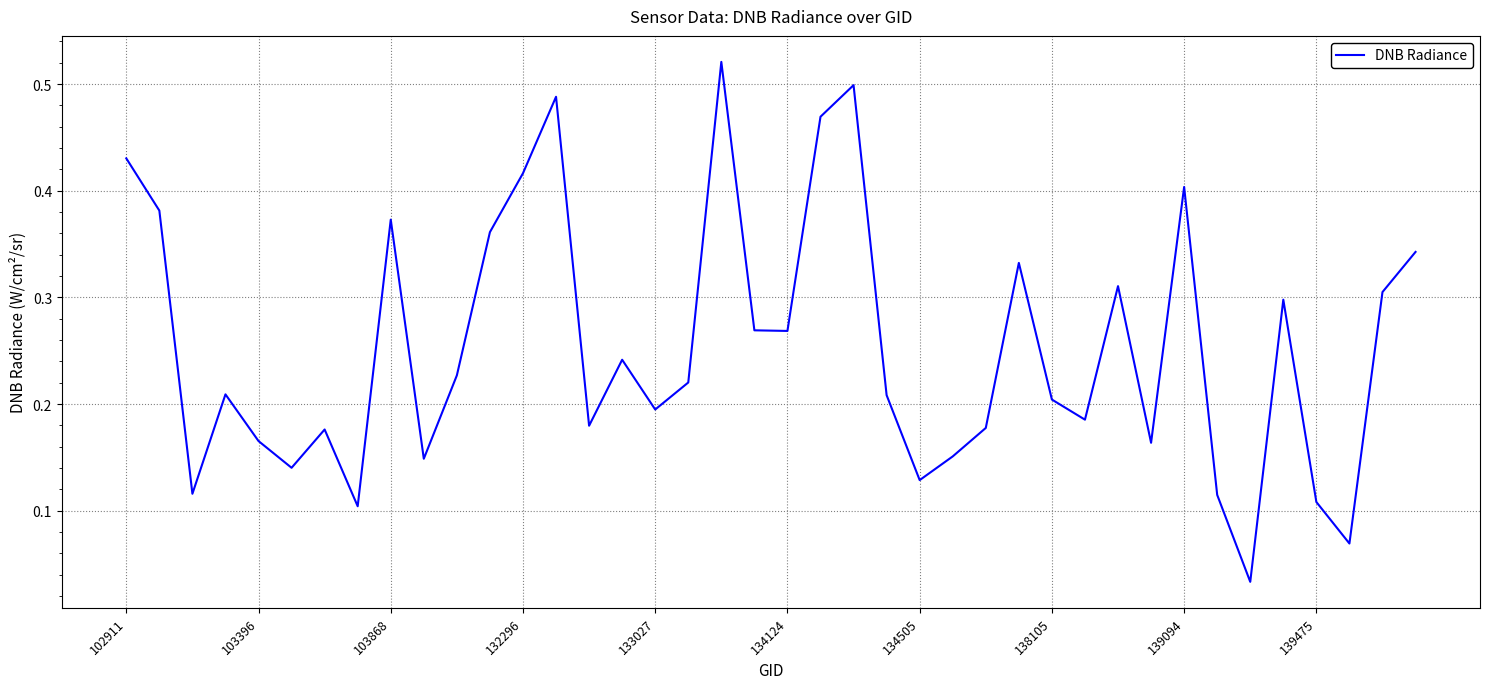

True or false: the data shows 0.1 at 133027.

False